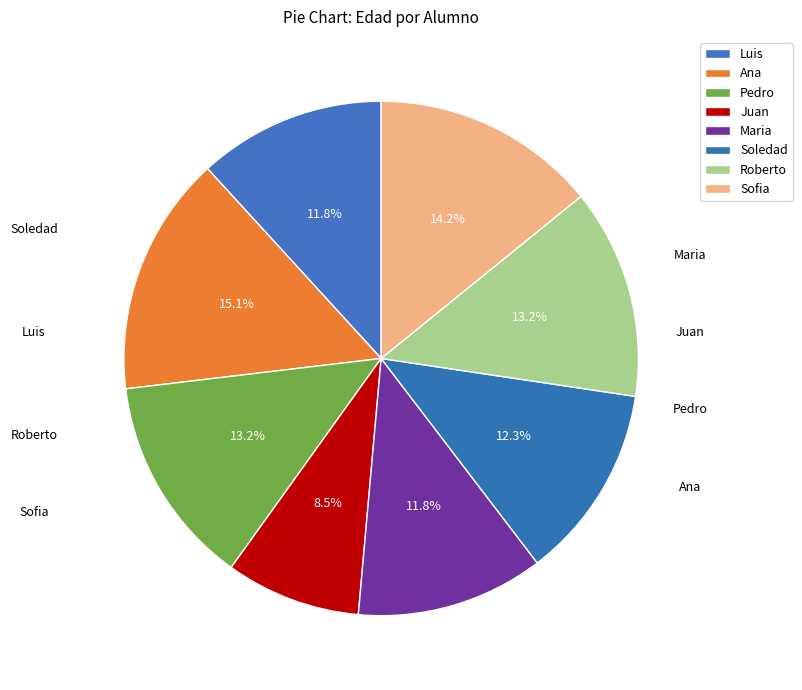

Which slice is the largest?

Ana